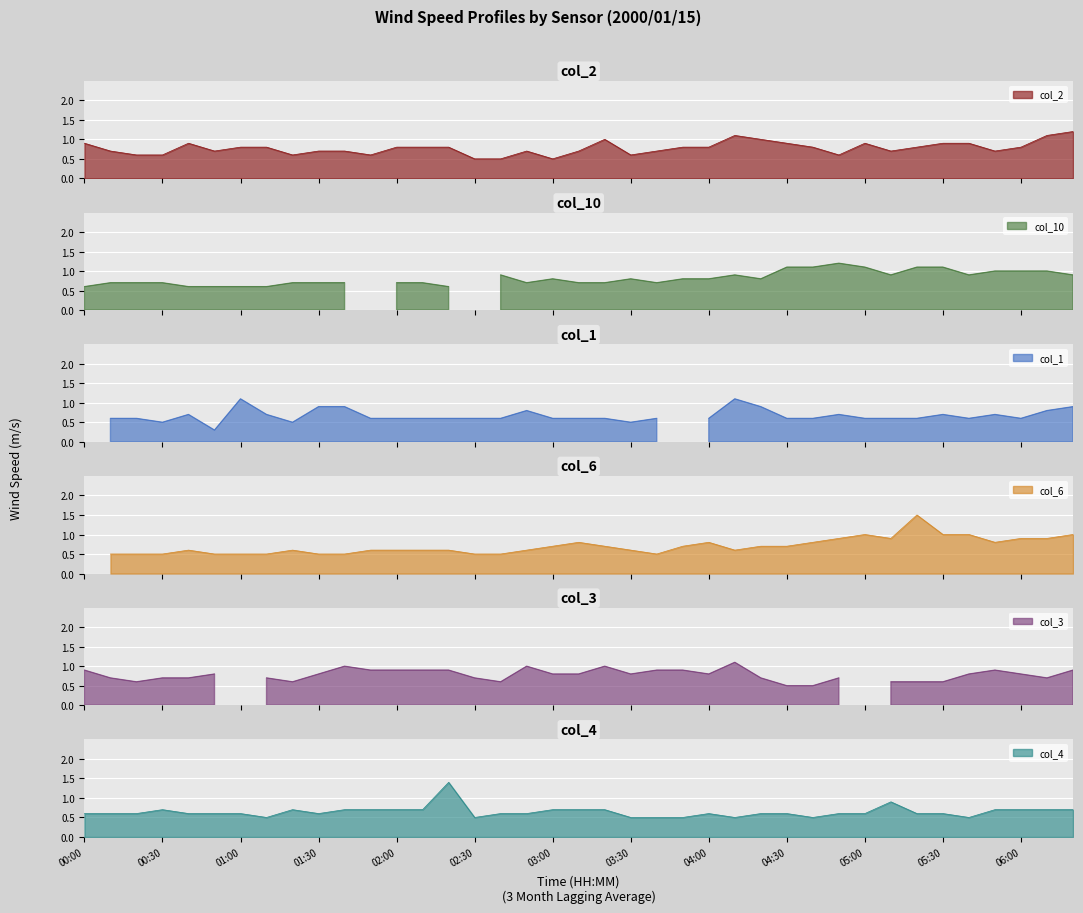

True or false: col_1 has a value of 0.6 at 02:00.

True